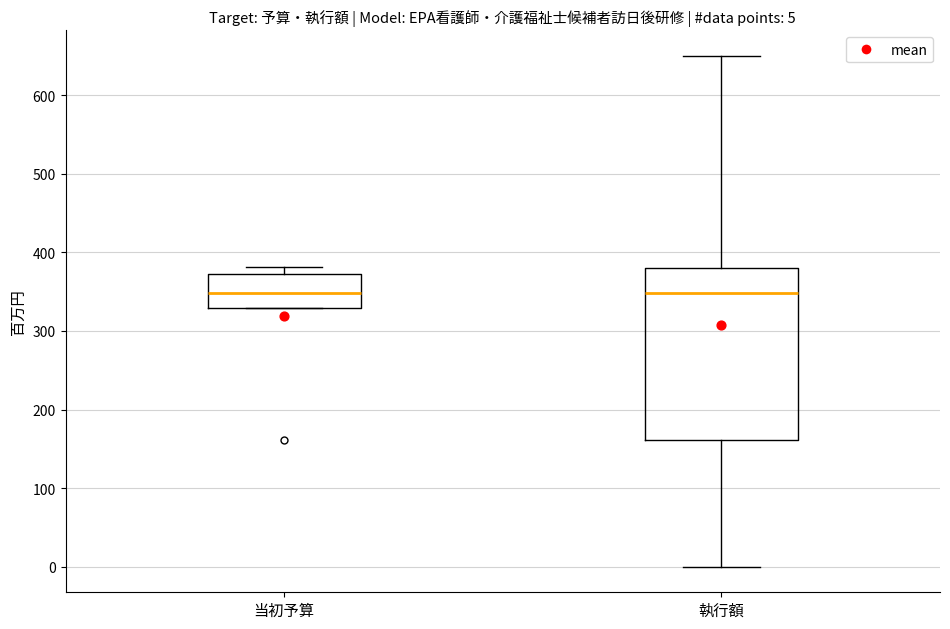

Comparing the boxes themselves (not the whiskers), which one is the tallest?

執行額